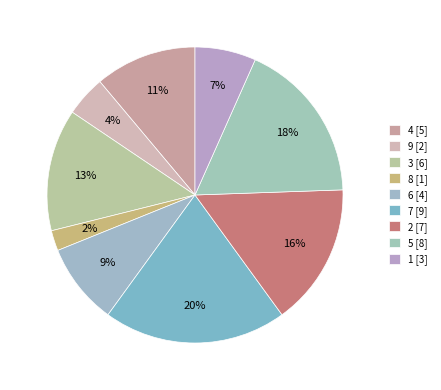

Count the number of slices in the pie.

9